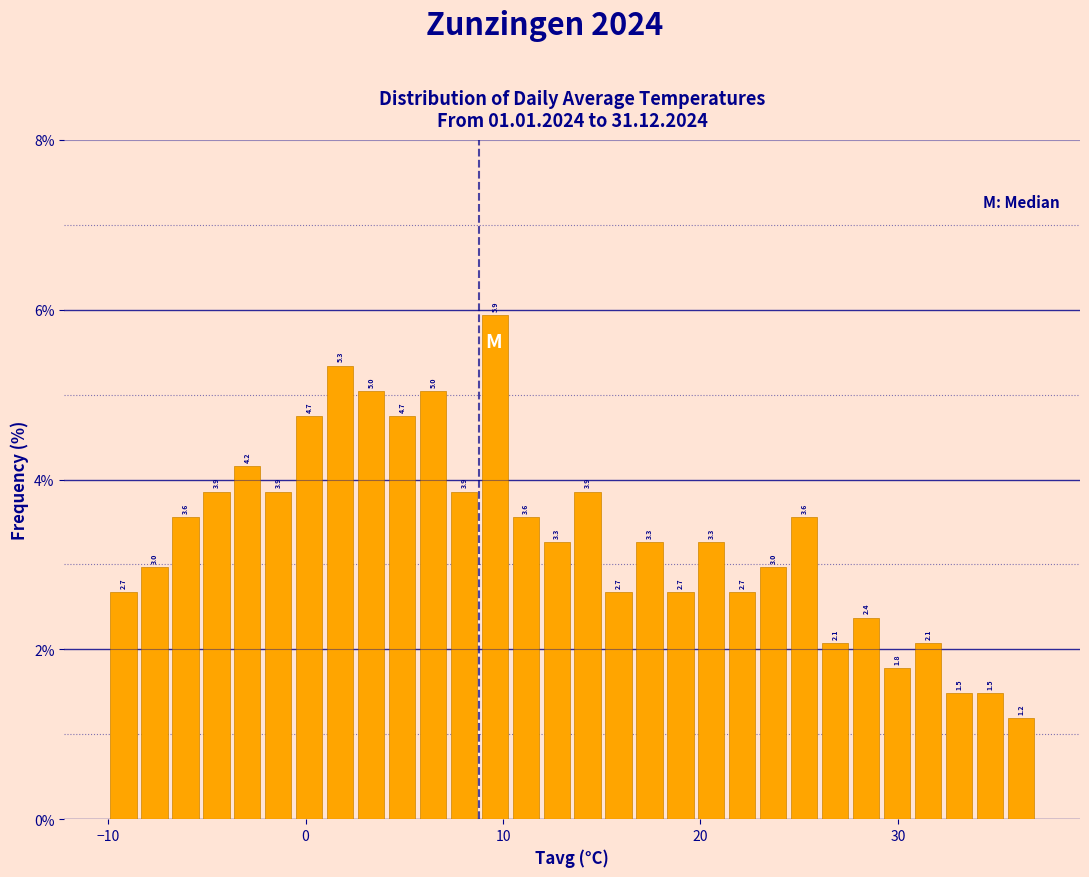

Around what value on the x-axis is the tallest bar? Give the approximate position of its centre, as read against the axis.

10